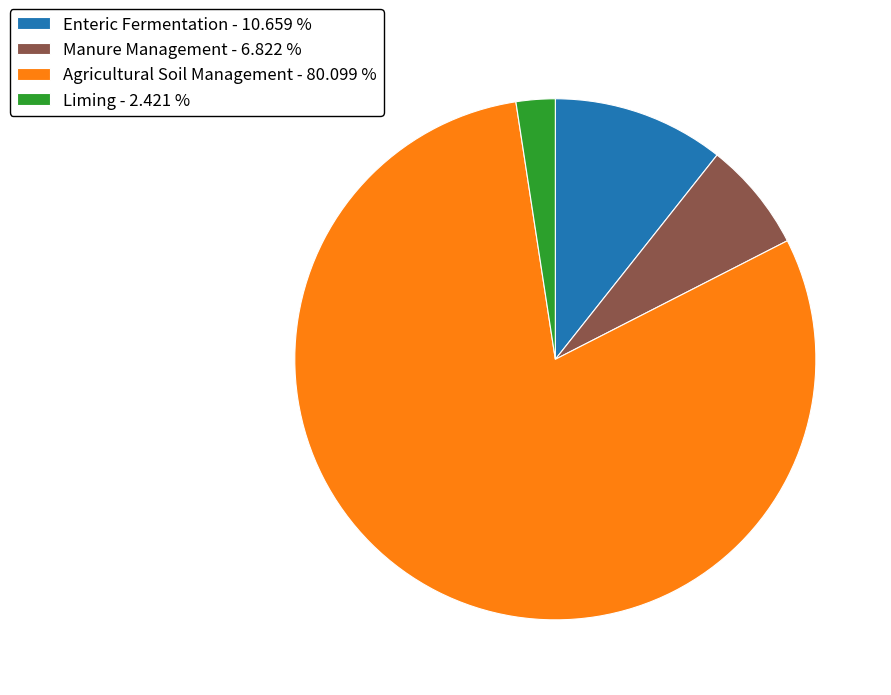

What is the smallest slice in the pie chart?

Liming - 2.421 %